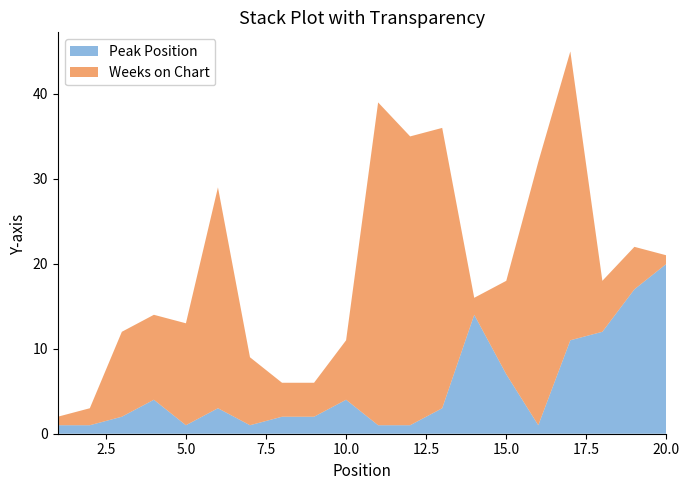

Reading right to left, list all the values displayed in this chart.

Peak Position: 20=20	19=17	18=12	17=11	16=1	15=7	14=14	13=3	12=1	11=1	10=4	9=2	8=2	7=1	6=3	5=1	4=4	3=2	2=1	1=1
Weeks on Chart: 20=1	19=5	18=6	17=34	16=31	15=11	14=2	13=33	12=34	11=38	10=7	9=4	8=4	7=8	6=26	5=12	4=10	3=10	2=2	1=1